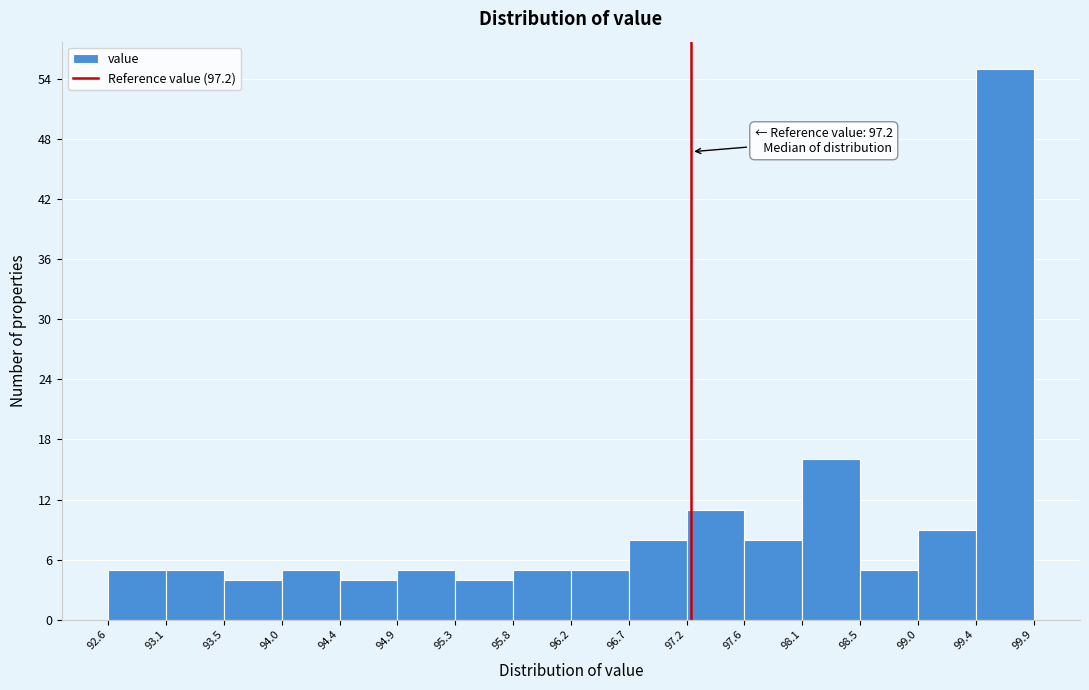

Over which range of the x-axis is the bar tallest?

99.4 to 99.9